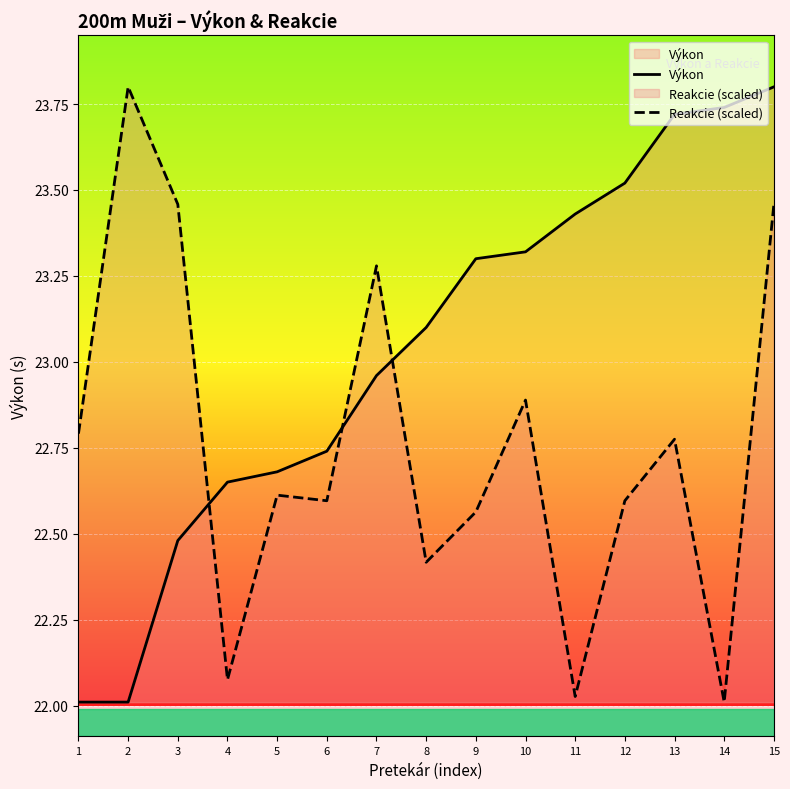

Which series has the widest spread of values?

Výkon